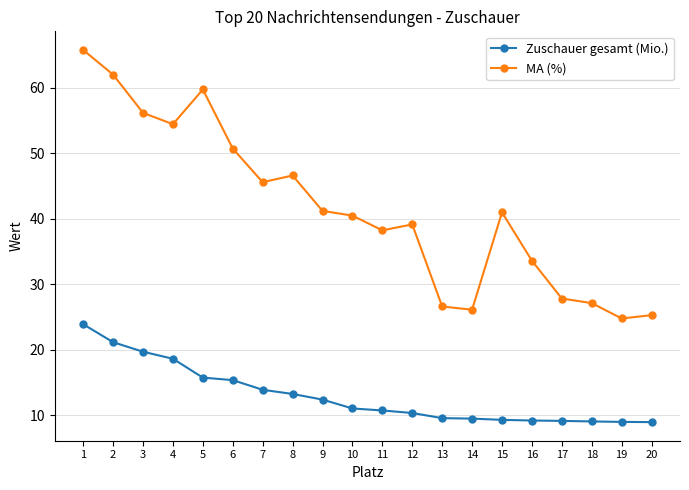

True or false: MA (%) has more than 1 interior local peaks.

True